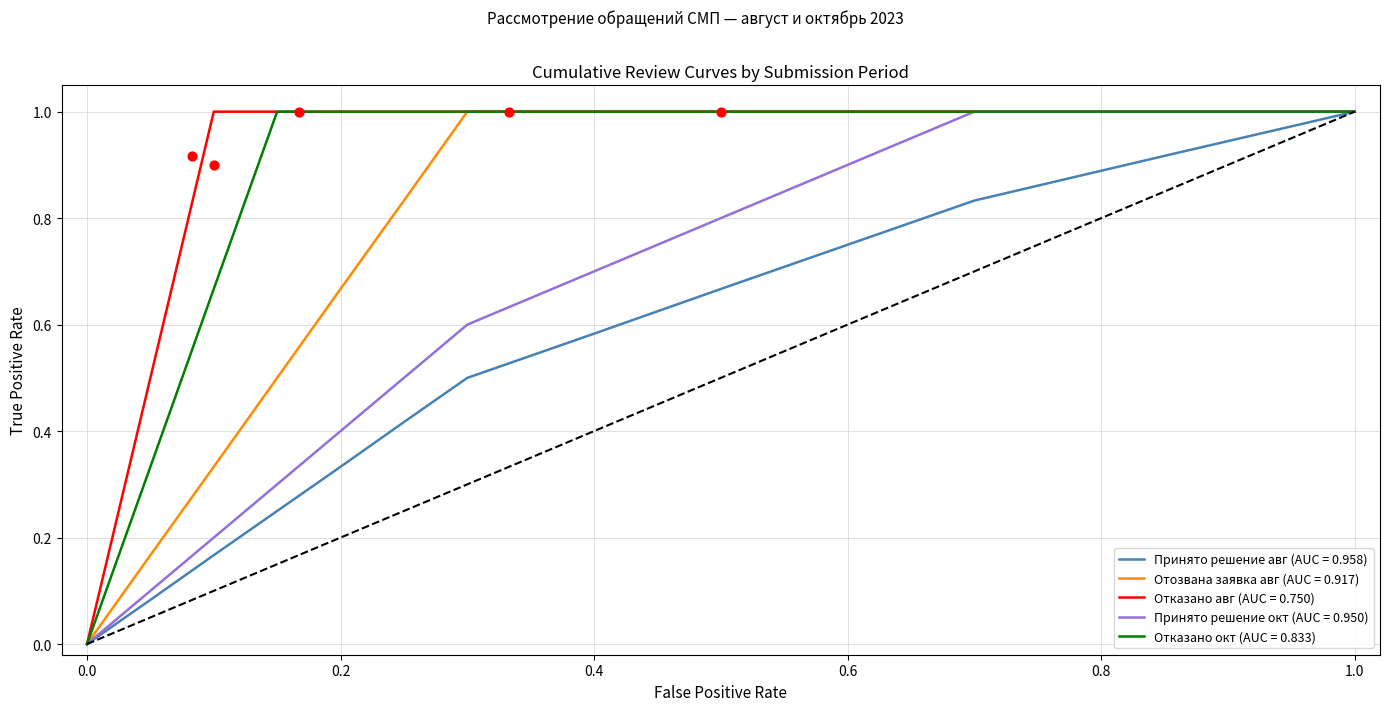

Which series reaches the maximum Y coordinate?

Принято решение (август)